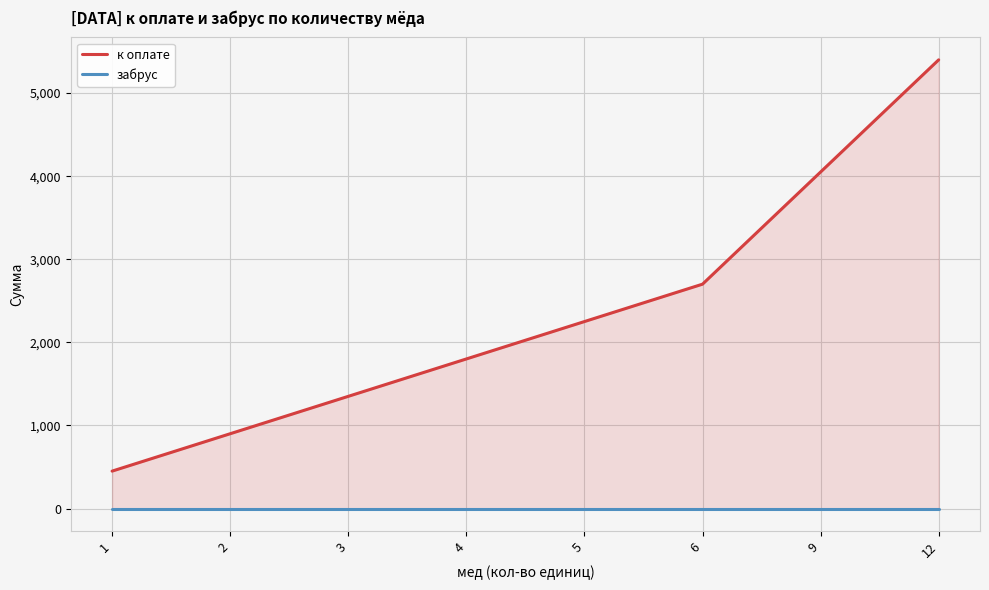

Which series has the largest range (max minus min)?

к оплате